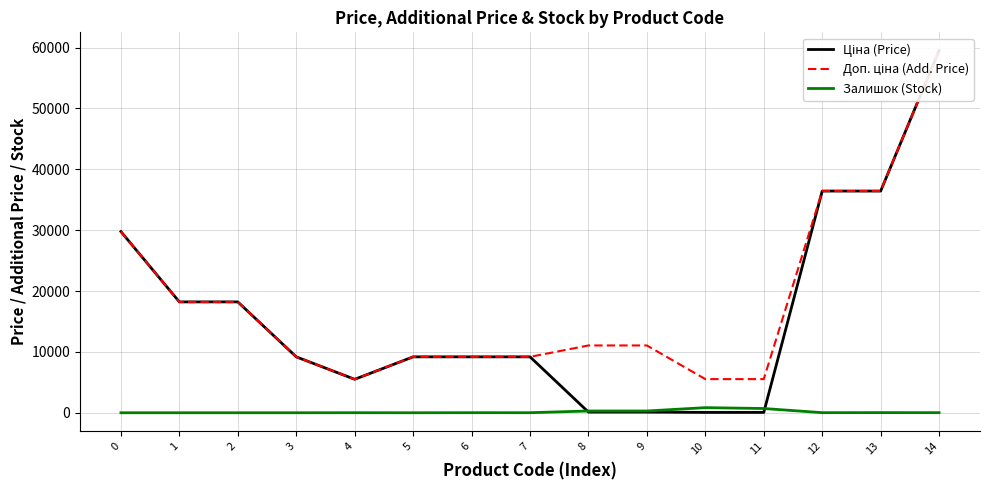

What are all the series names shown in the legend?

Ціна (Price), Доп. ціна (Add. Price), Залишок (Stock)